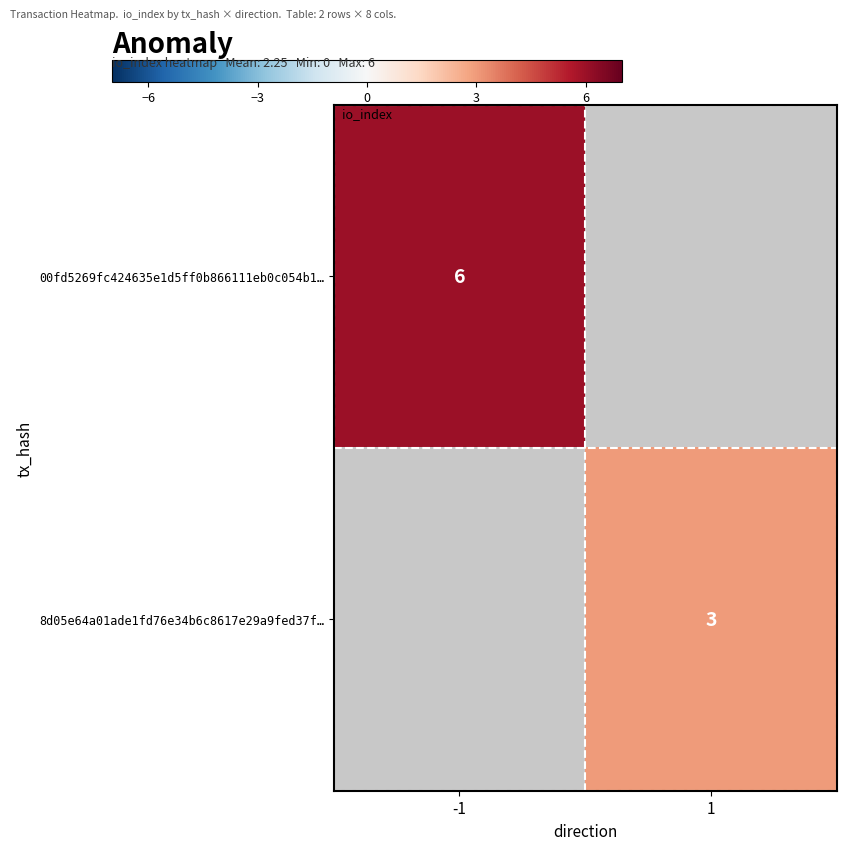

Is it true that 00fd5269fc424635e1d5ff0b866111eb0c054b1… equals 3 at -1?

False